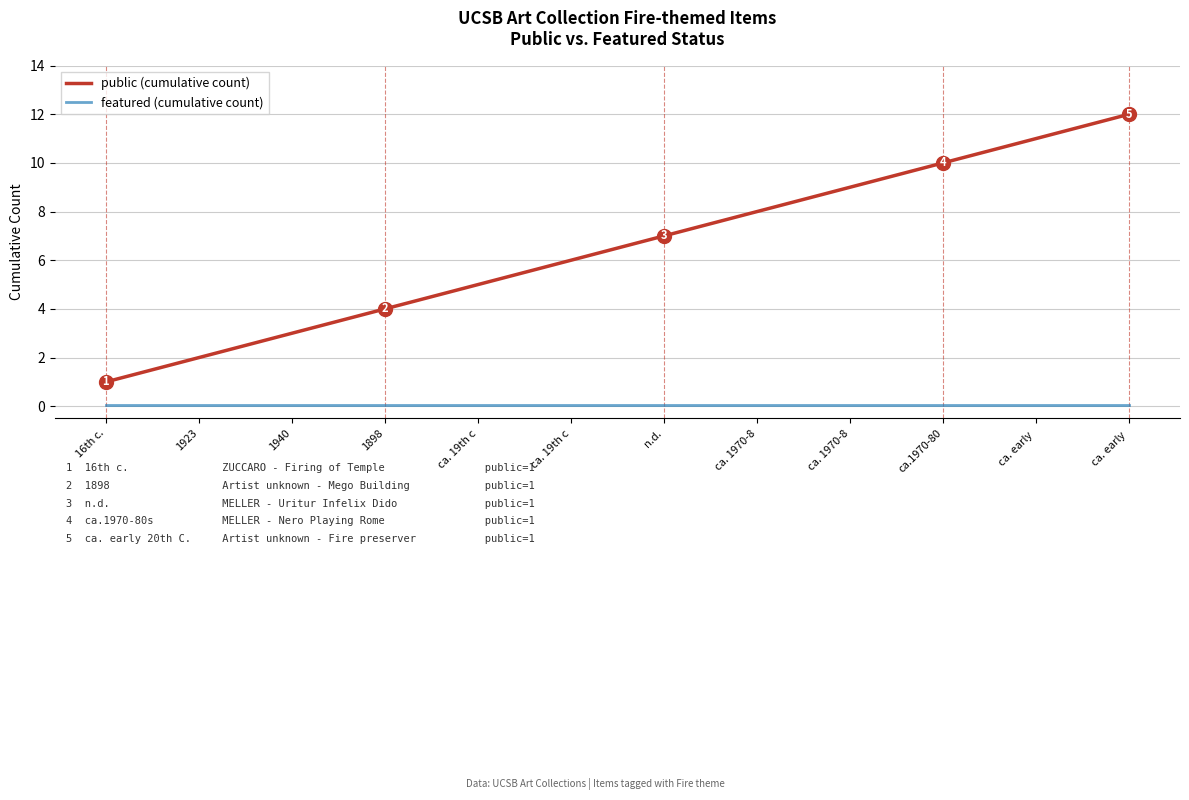

Which series has the largest total across all categories?

public (cumulative count)